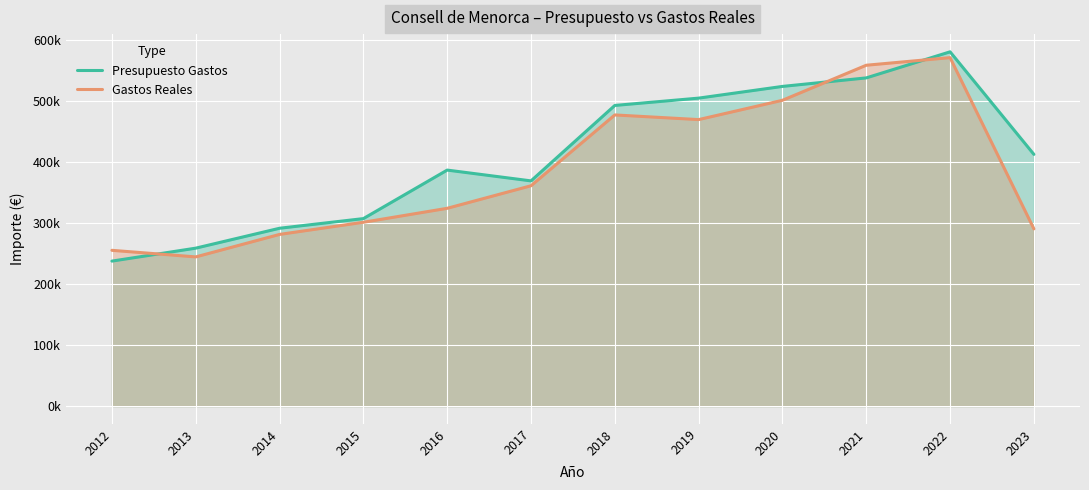

Between 2015 and 2016, which series saw the biggest shift?

Presupuesto Gastos